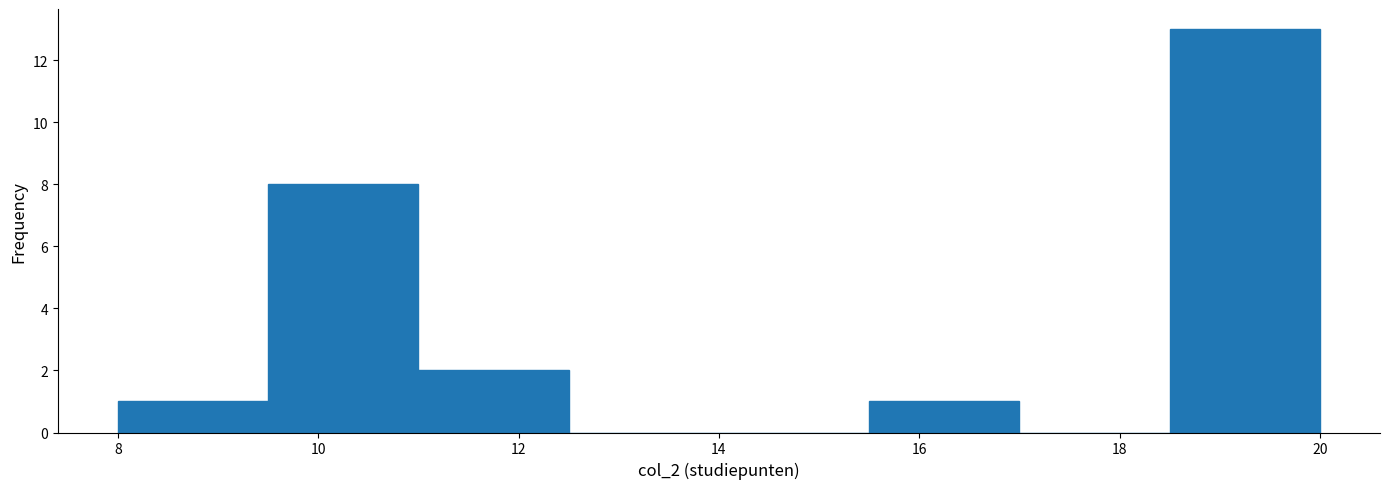

Which range on the x-axis has the tallest bar?

18.5 to 20.0